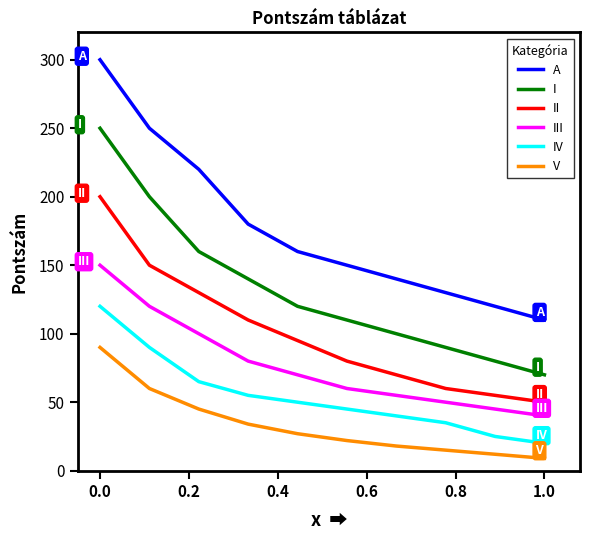

Is this an area chart (filled region under the line)?

No